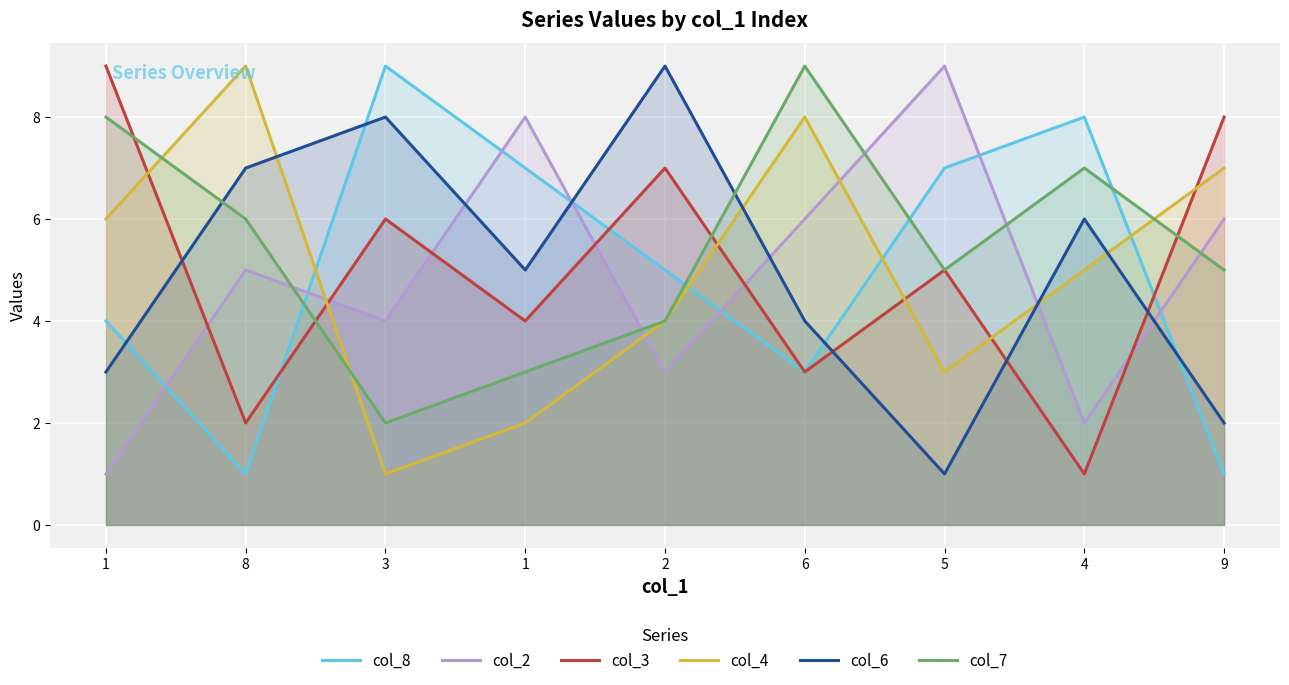

How many col_4 values are between 3 and 7?

5